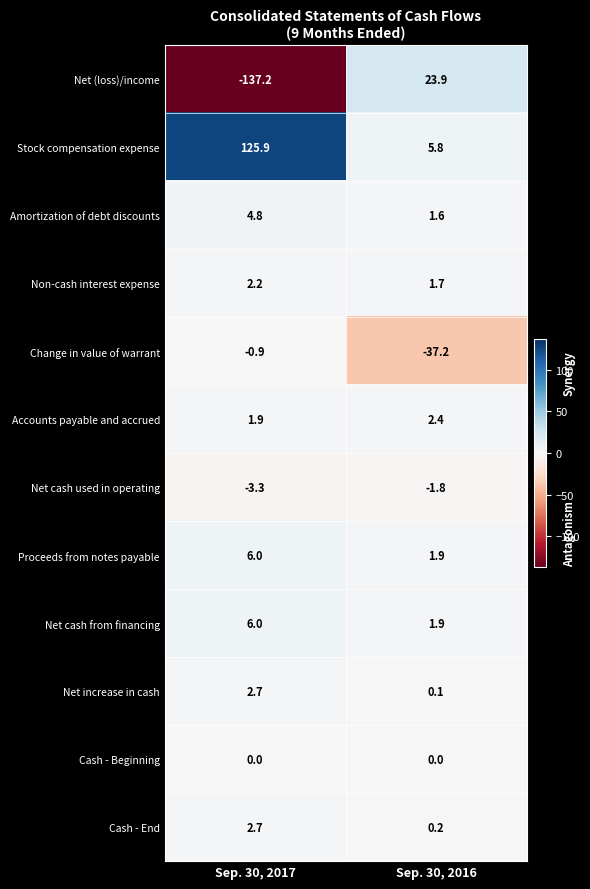

At which category is the sum across all series the highest?

Sep. 30, 2017